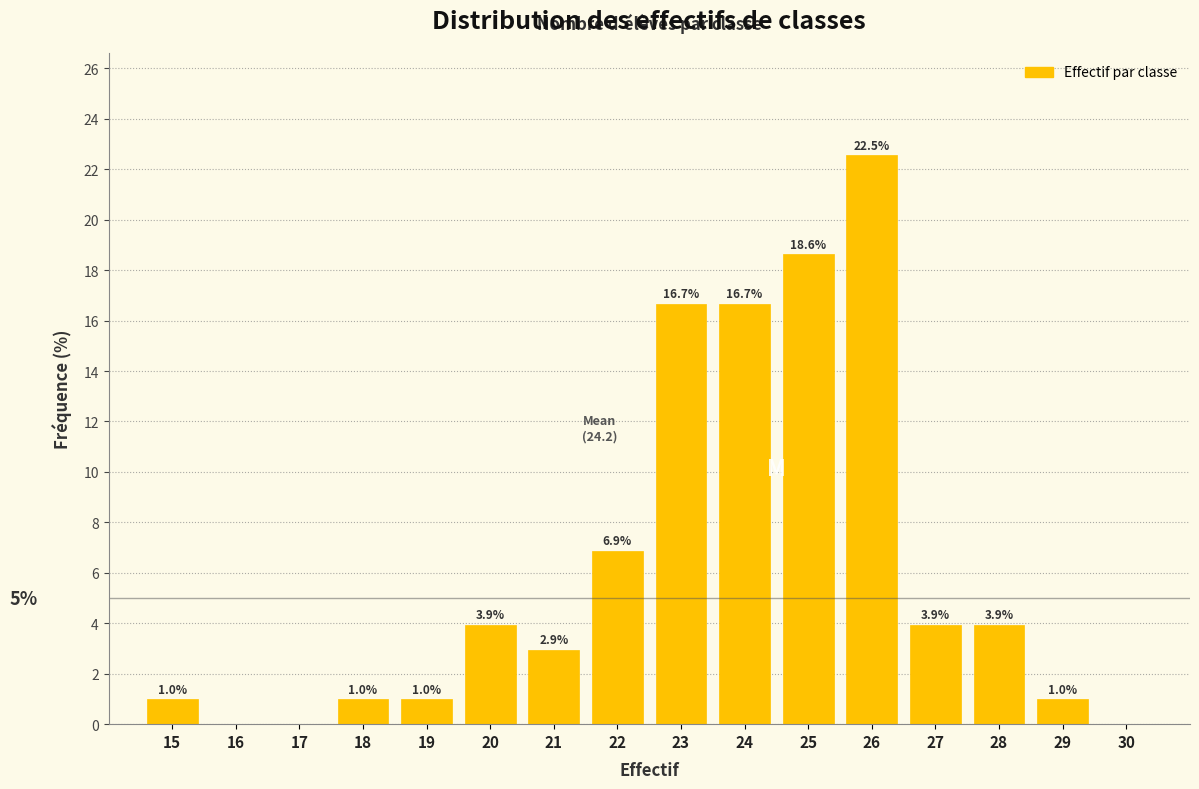

Reading left to right, list all the values displayed in this chart.

15=1.0	16=0.0	17=0.0	18=1.0	19=1.0	20=3.9	21=2.9	22=6.9	23=16.7	24=16.7	25=18.6	26=22.5	27=3.9	28=3.9	29=1.0	30=0.0